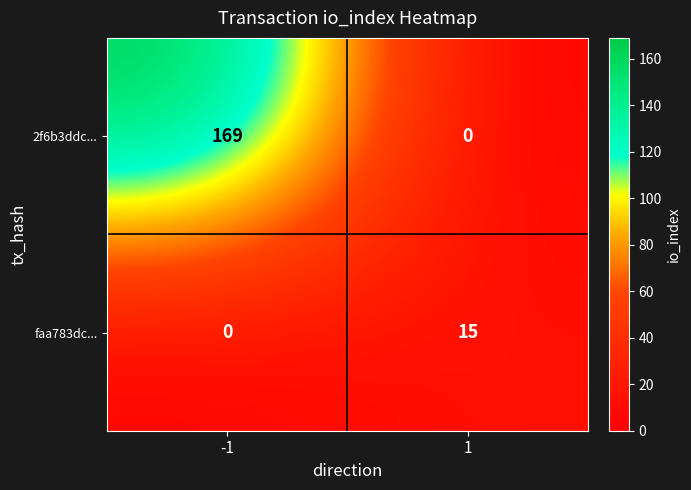

How many distinct data groups are displayed?

2